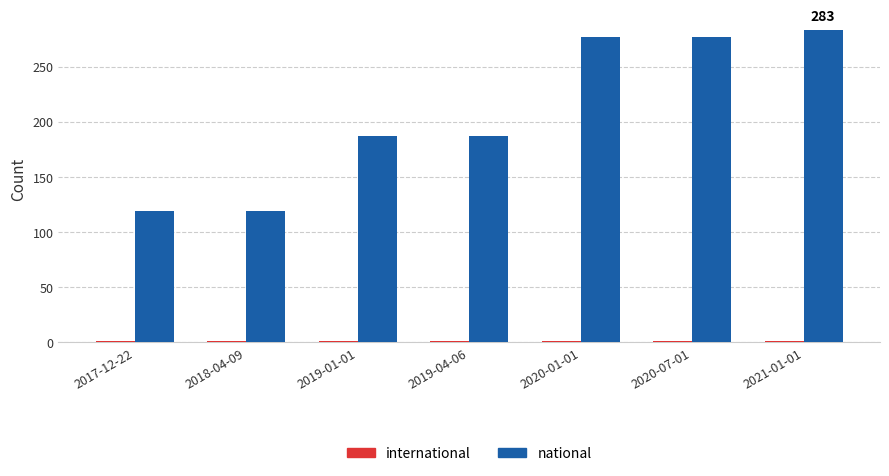

Which series has the largest range (max minus min)?

national